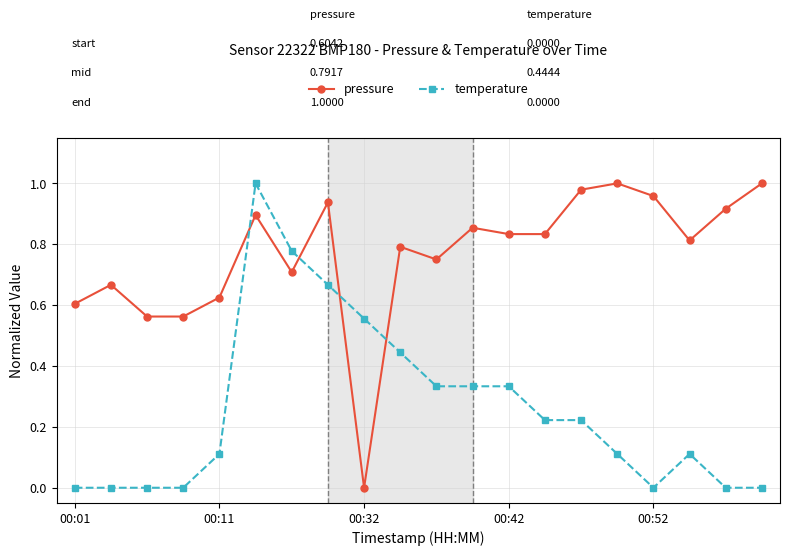

Which series has the largest total across all categories?

pressure